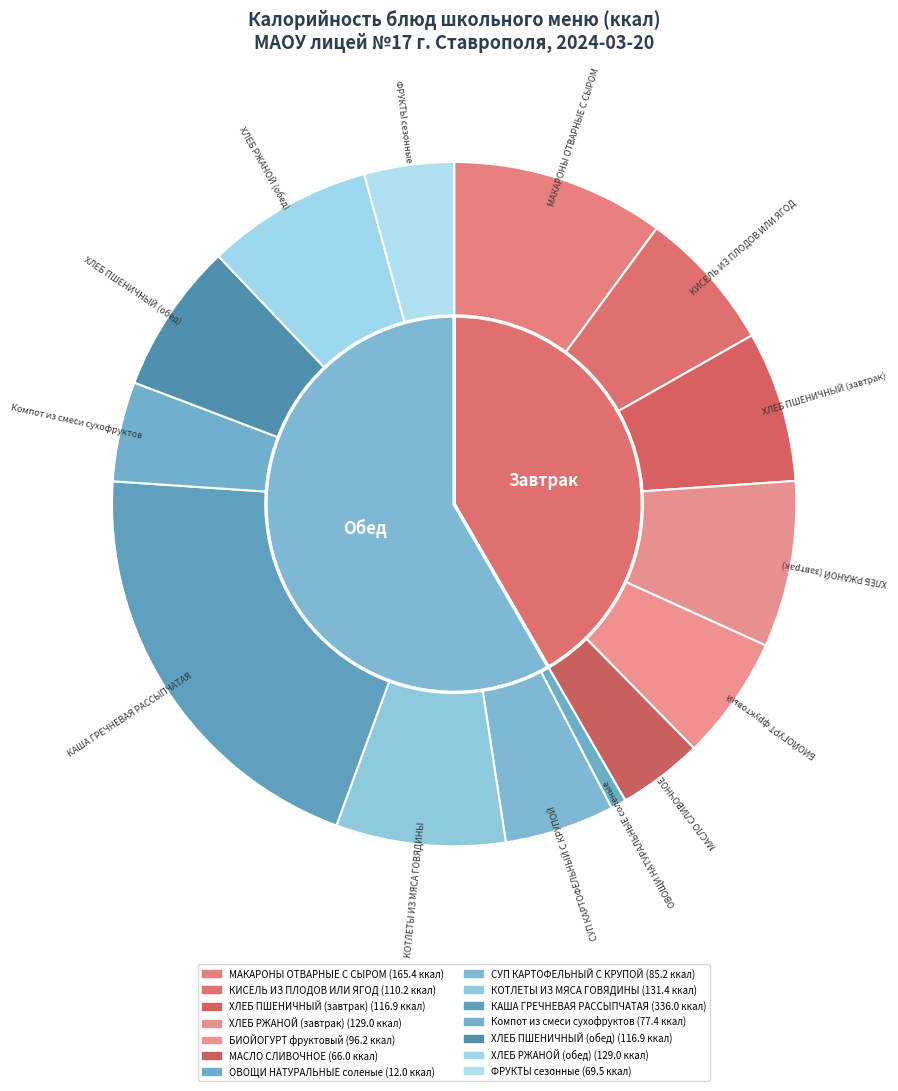

To the nearest percent, what is the average slice percentage?

7%